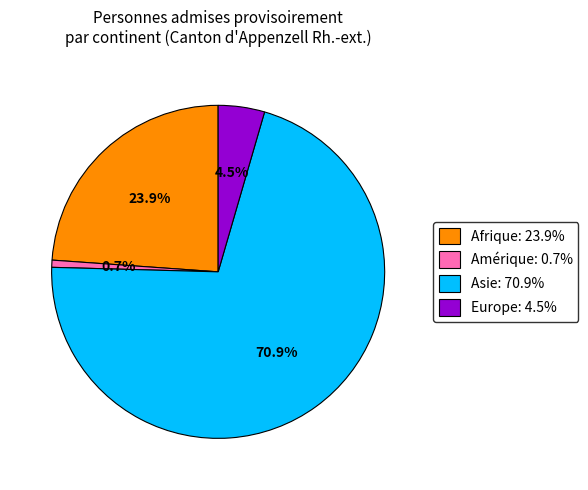

Is there a majority slice in this chart?

Yes